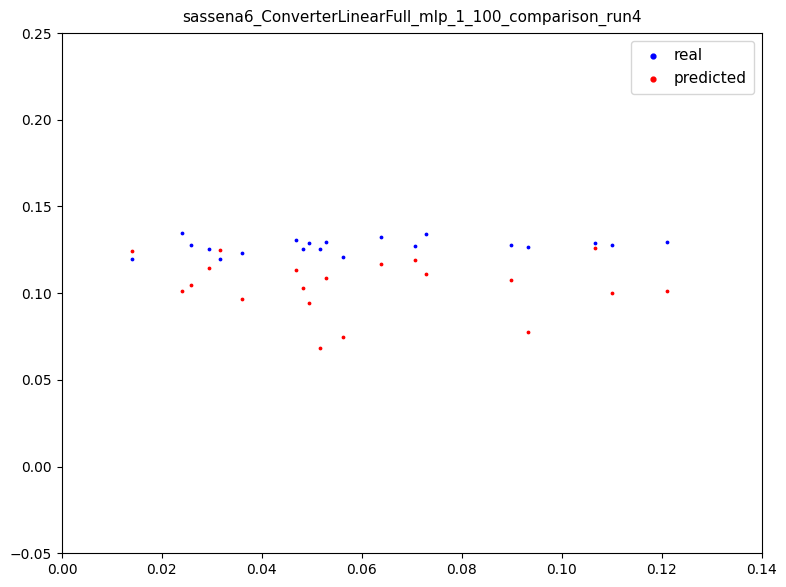

Which series has the widest spread of Y values?

predicted